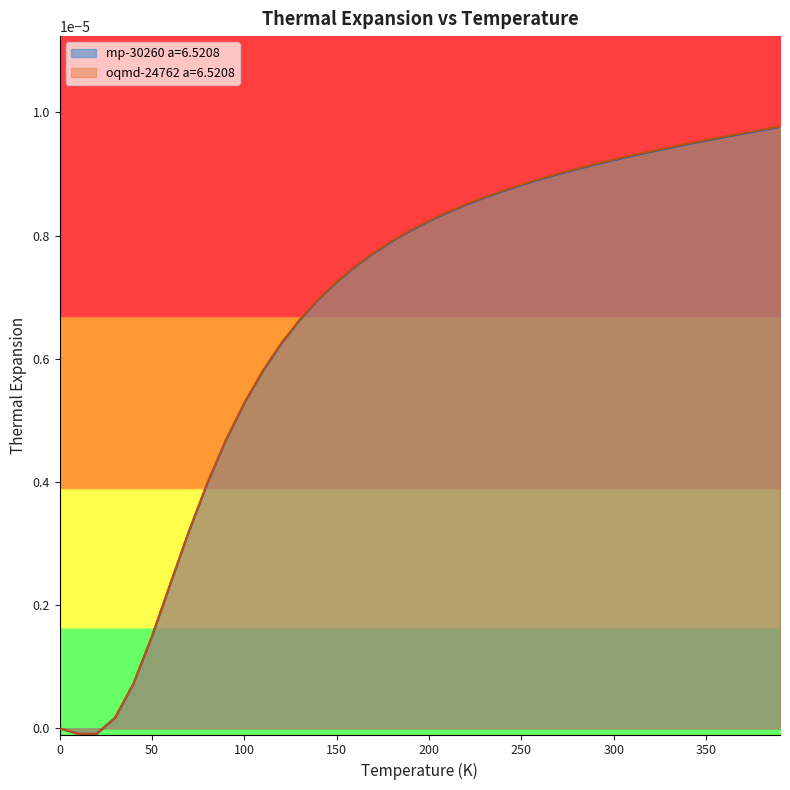

True or false: oqmd-24762 a=6.5208 has a value of 0.0 at 250.0.

False